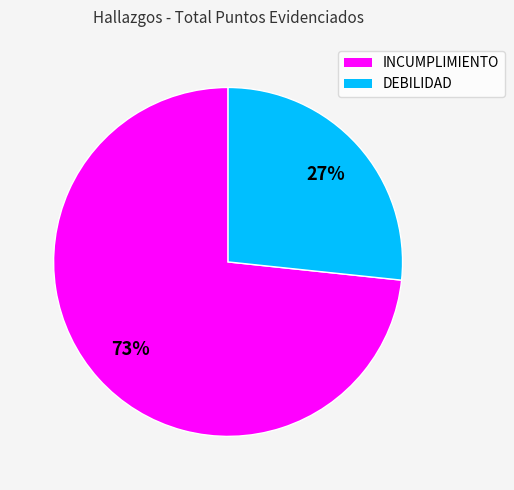

How many segments does this pie chart have?

2